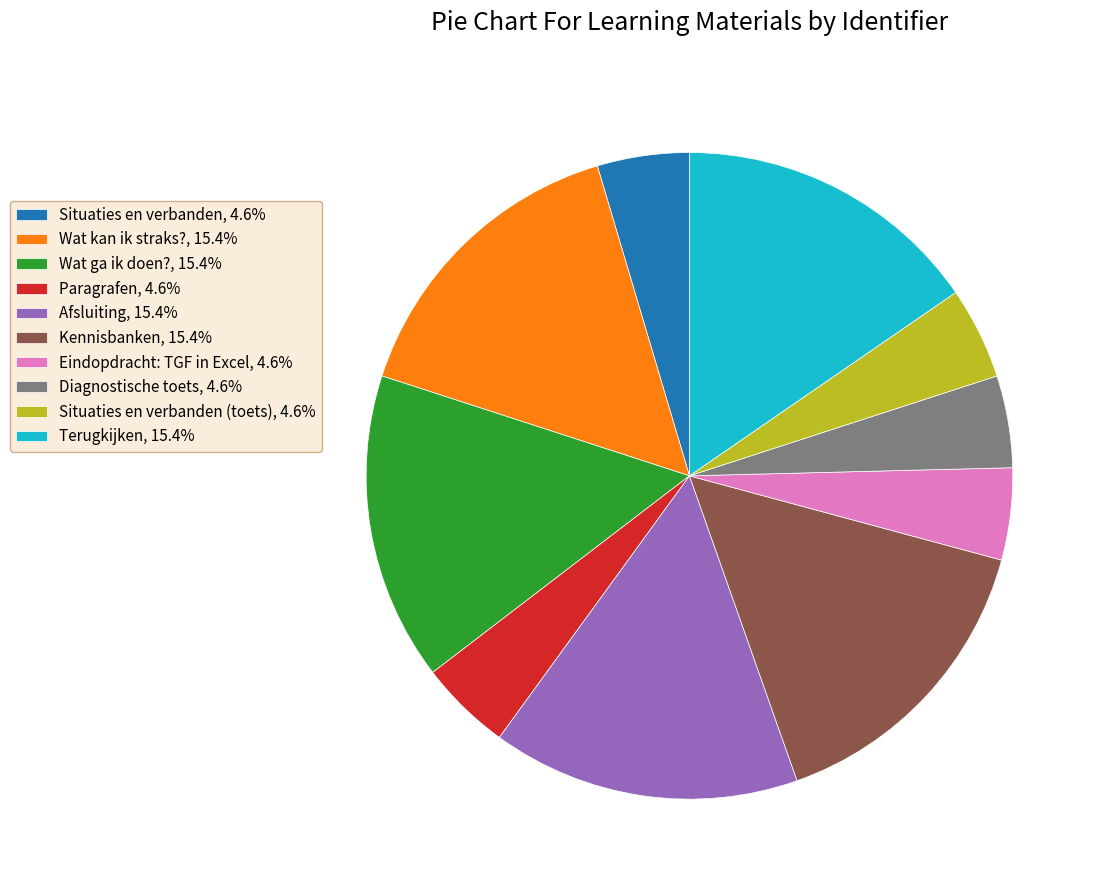

How many slices are in this pie chart?

10